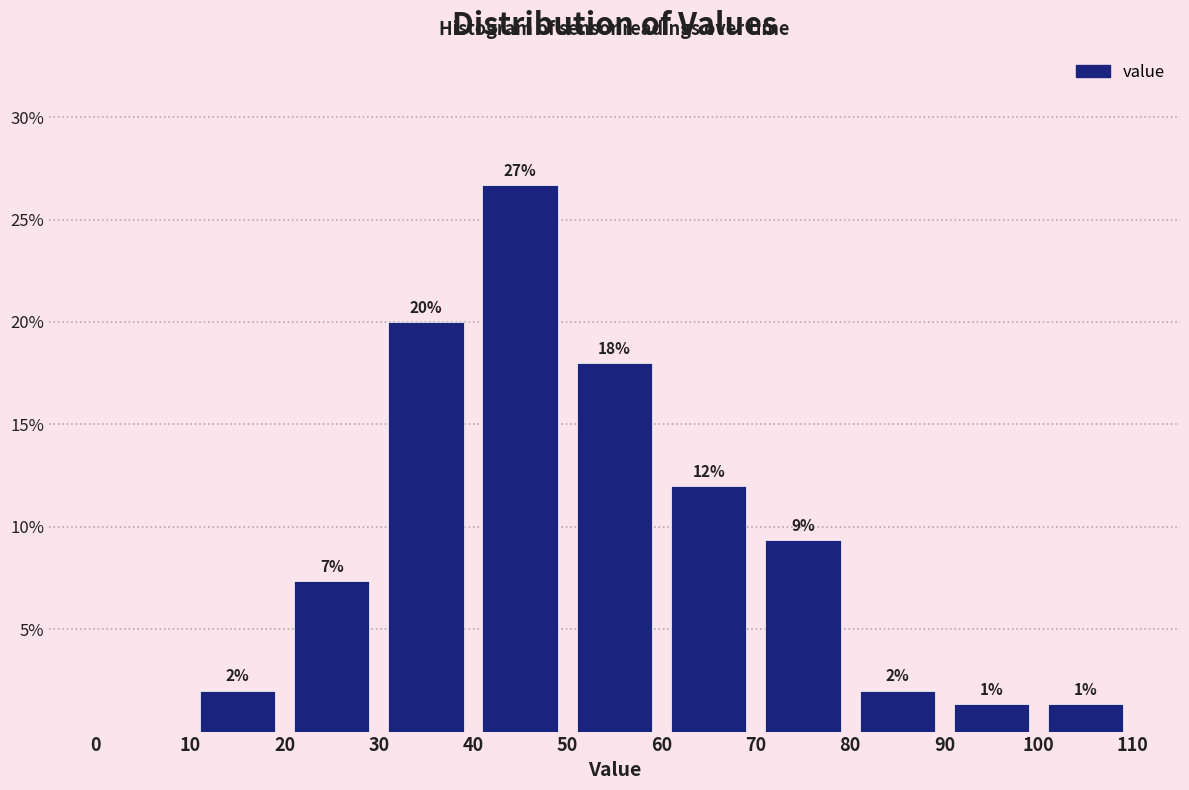

Which range on the x-axis has the tallest bar?

40 to 50